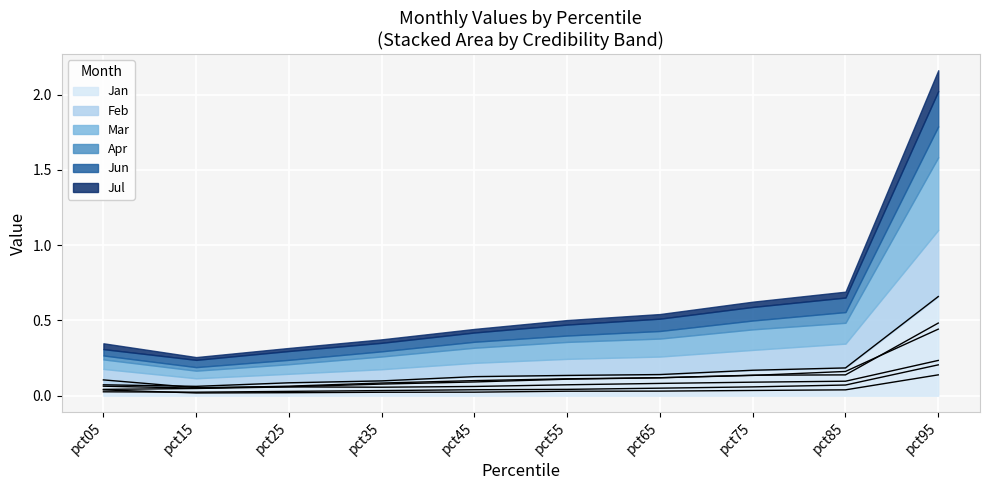

True or false: Jul and Mar cross at least once.

False